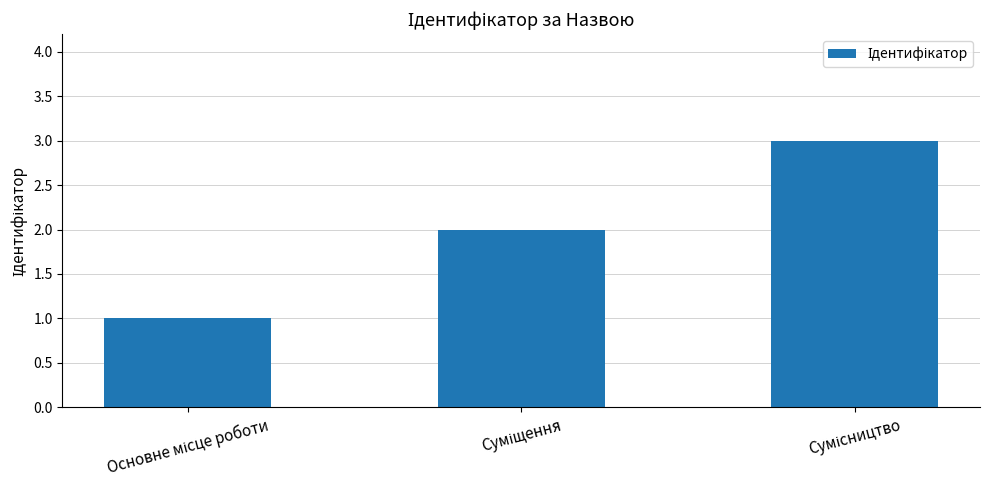

What is the minimum value shown in the chart?

1